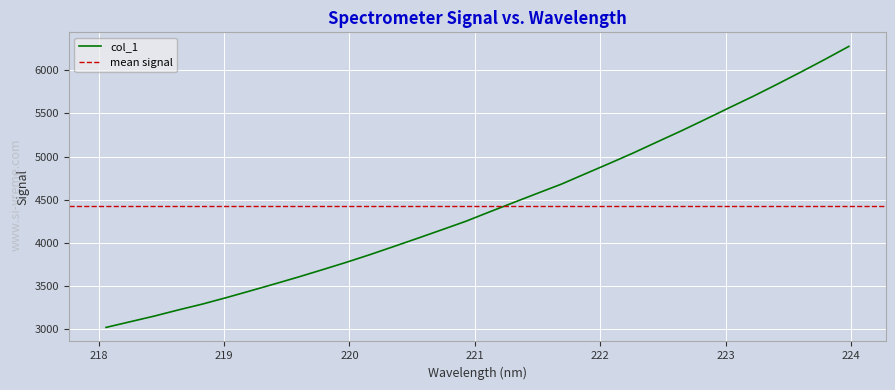

Which has a higher value, 220.7354 or 221.8812?

221.8812